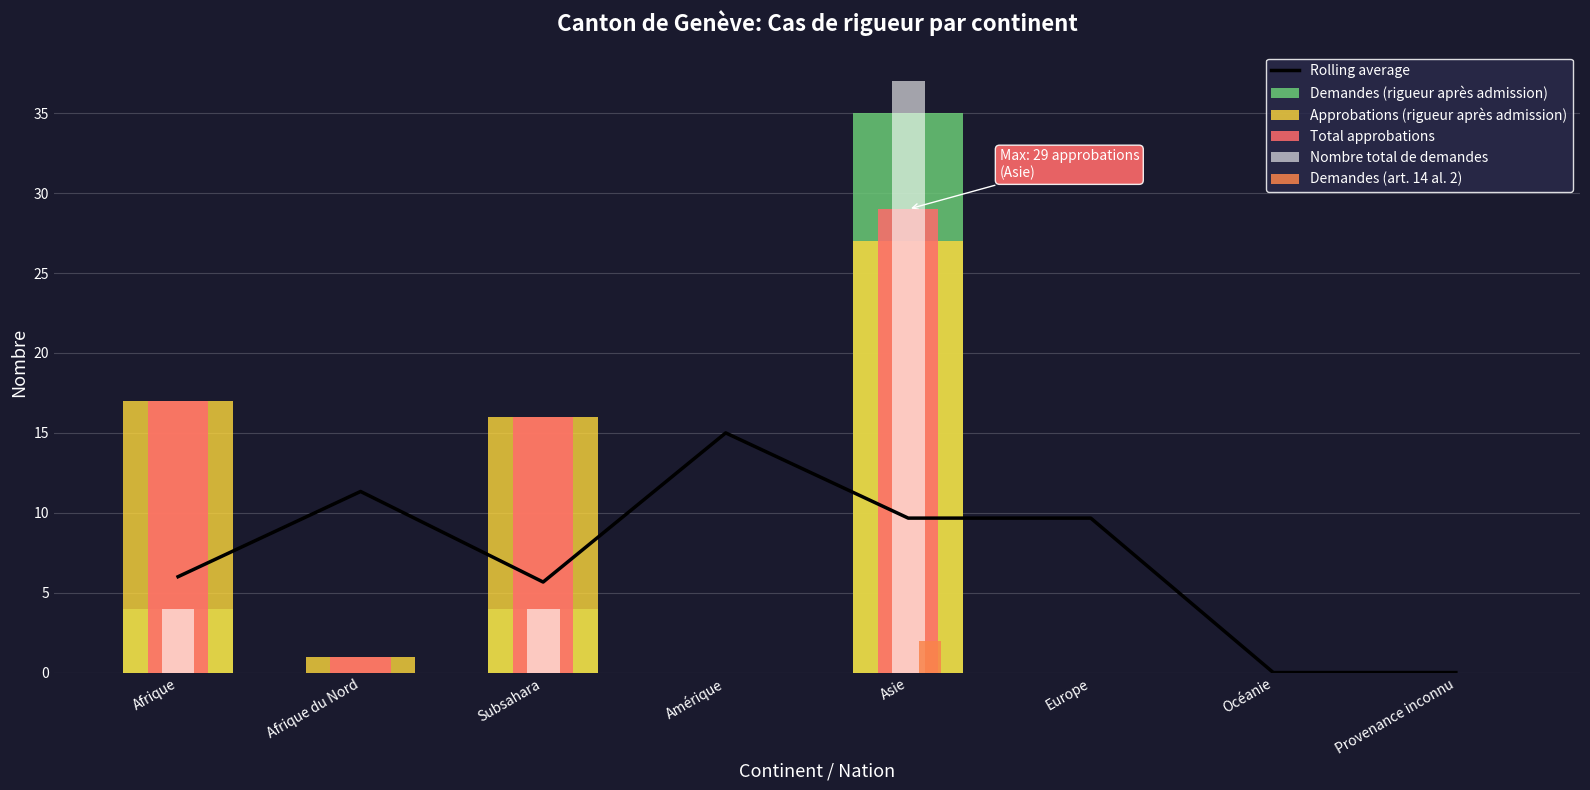

List the series in order of their peak value, lowest first.

Demandes (art. 14 al. 2), Rolling average, Approbations (rigueur après admission), Total approbations, Demandes (rigueur après admission), Nombre total de demandes